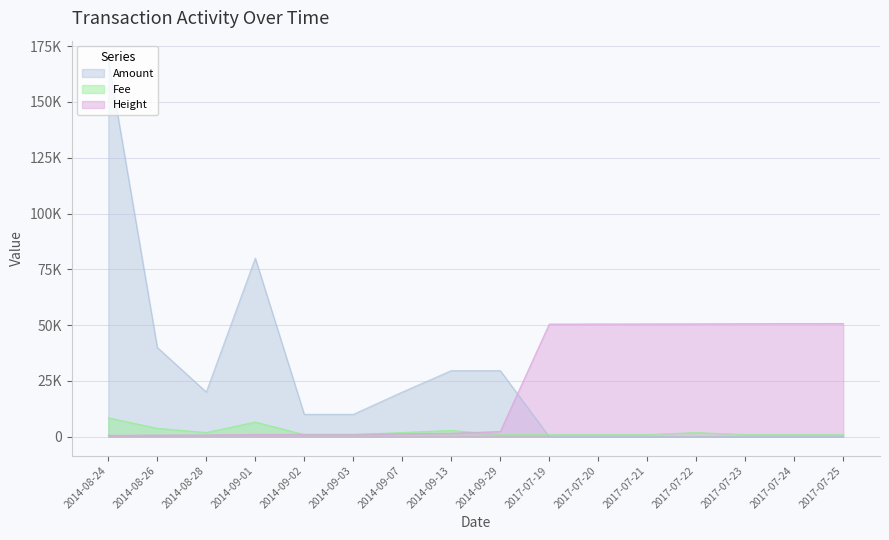

Where do Amount and Fee first cross each other?

2014-09-29 and 2017-07-19